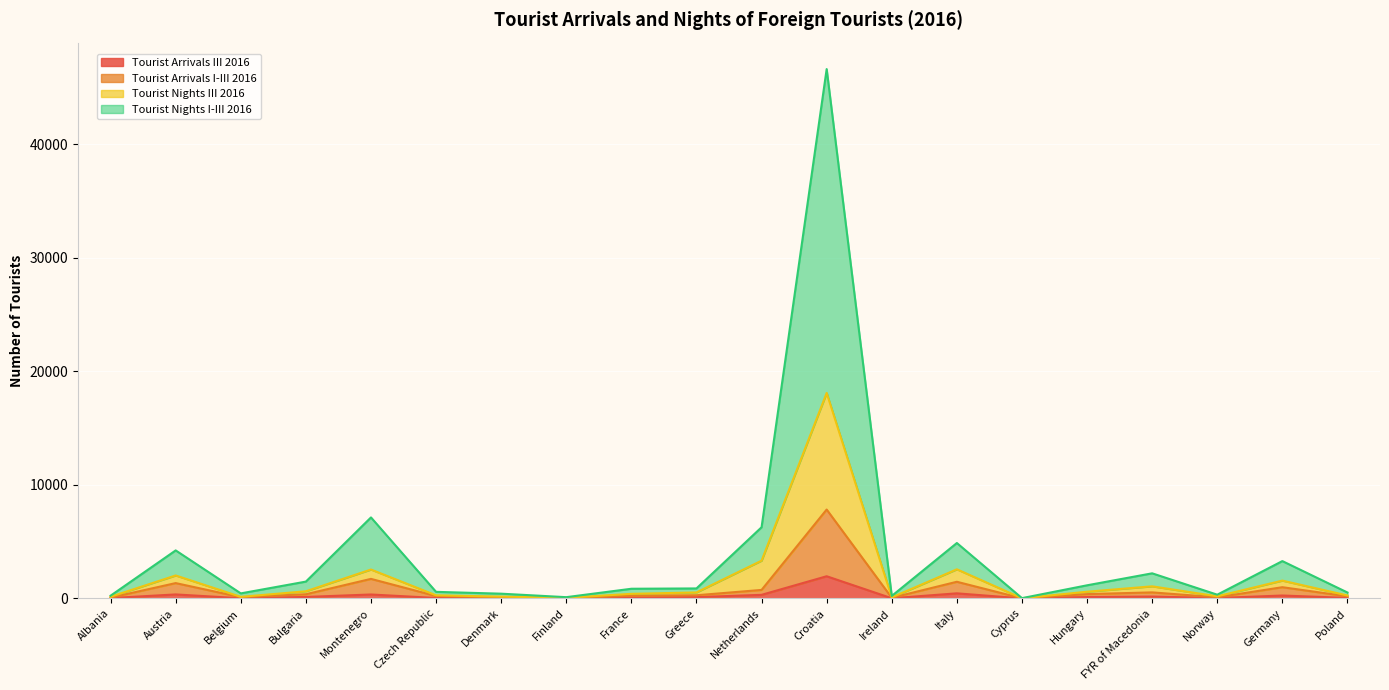

Reading left to right, transcribe all the data shown in this chart.

Tourist Arrivals III 2016: 29	351	16	130	346	39	27	11	70	114	315	1952	14	448	3	121	164	34	256	44
Tourist Arrivals I-III 2016: 68	1349	109	367	1720	208	84	36	234	278	748	7827	55	1466	8	379	531	98	988	183
Tourist Nights III 2016: 146	2022	139	629	2544	273	159	56	403	528	3325	18094	91	2564	14	590	1065	186	1568	259
Tourist Nights I-III 2016: 240	4228	443	1481	7132	578	417	110	851	879	6266	46613	218	4879	25	1155	2210	328	3287	521